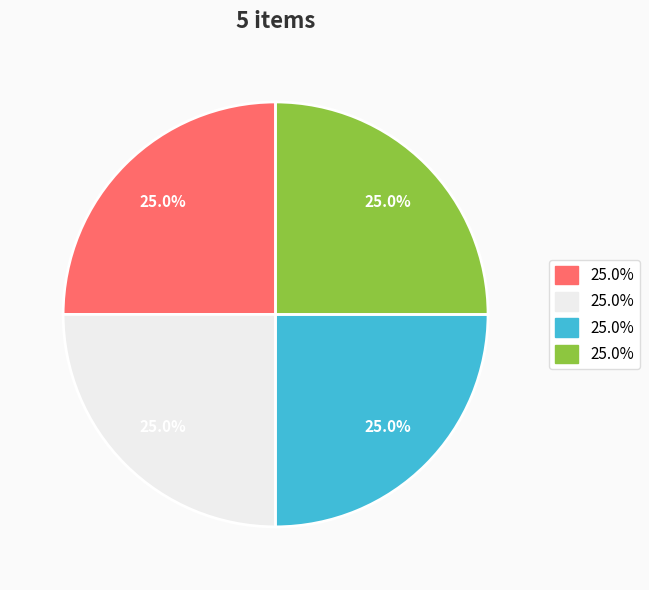

Is there a majority slice in this chart?

No